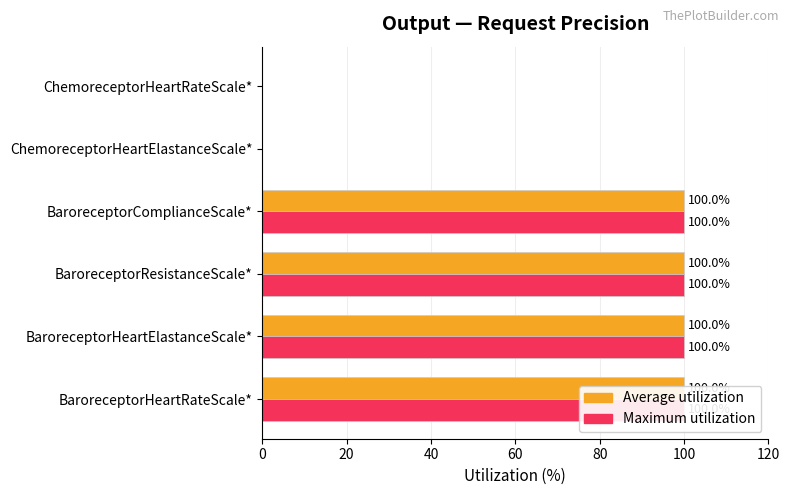

Reading left to right, what are all the values shown in this chart?

Average utilization: 100	100	100	100	0	0
Maximum utilization: 100	100	100	100	0	0